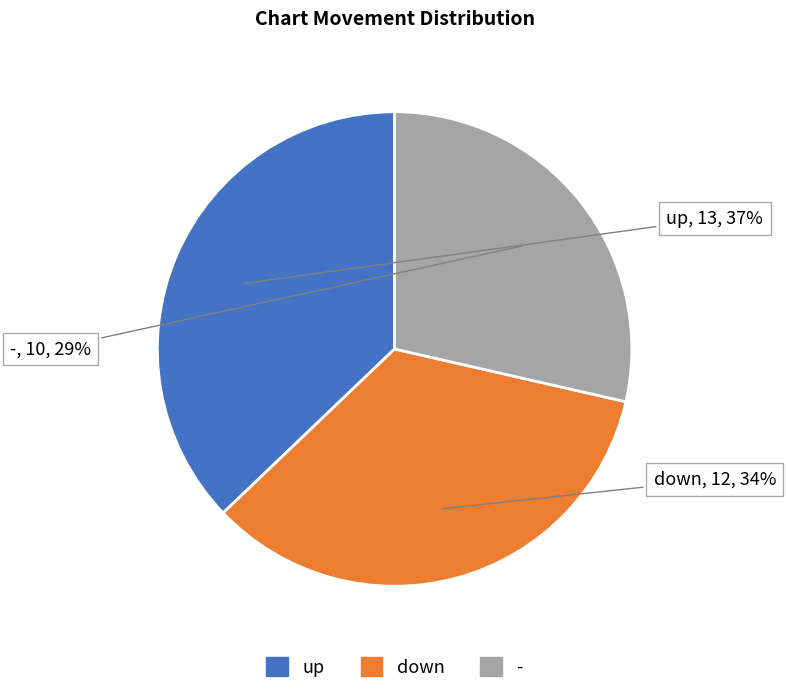

Is the sum of - and up greater than half?

Yes